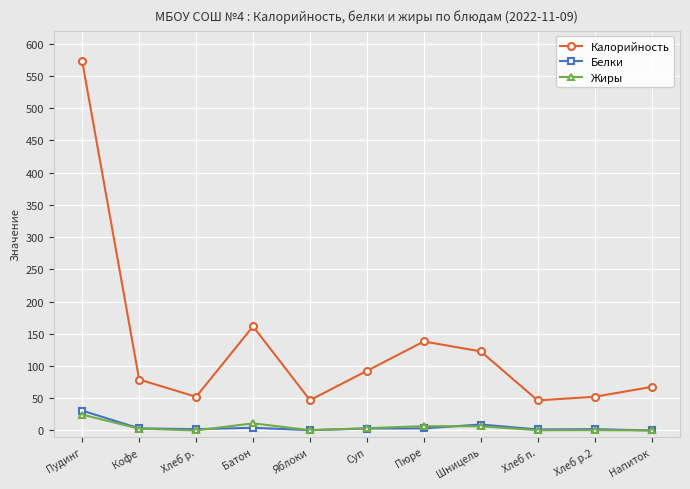

Which category has the highest value across all series?

Пудинг